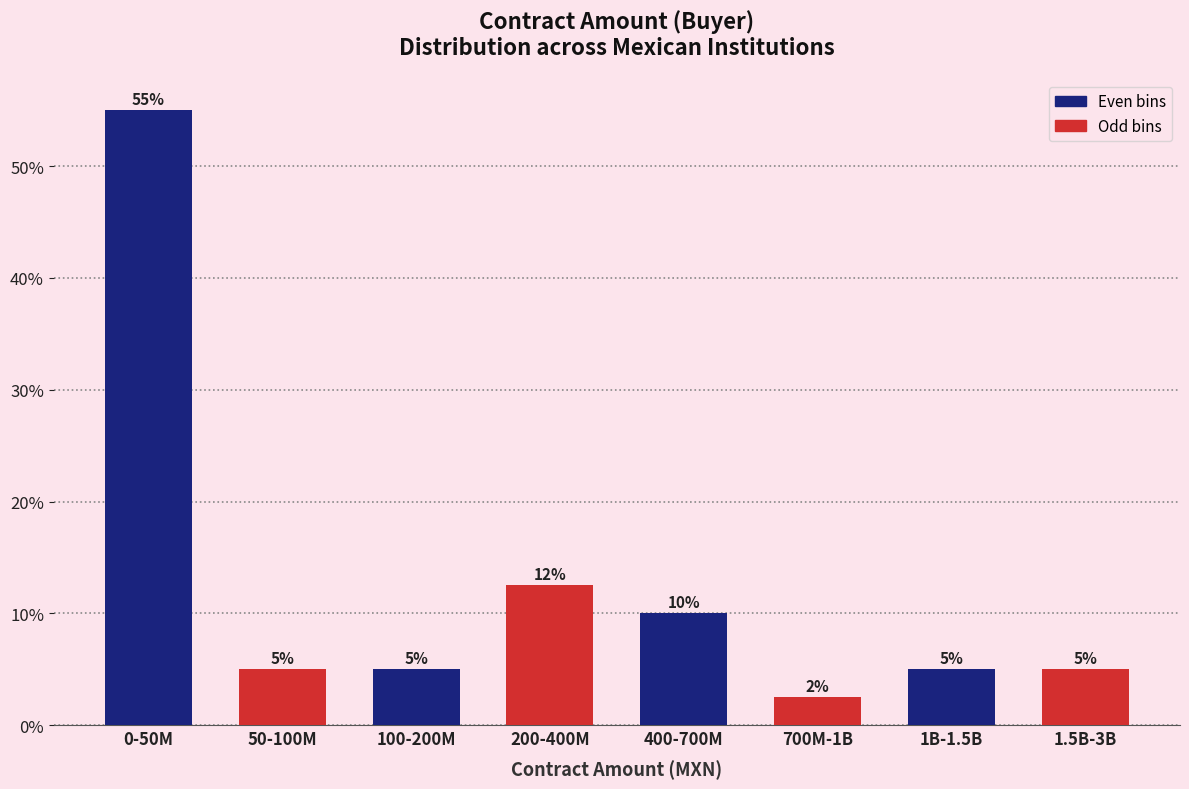

What value does the data have at 200-400M?

12.5